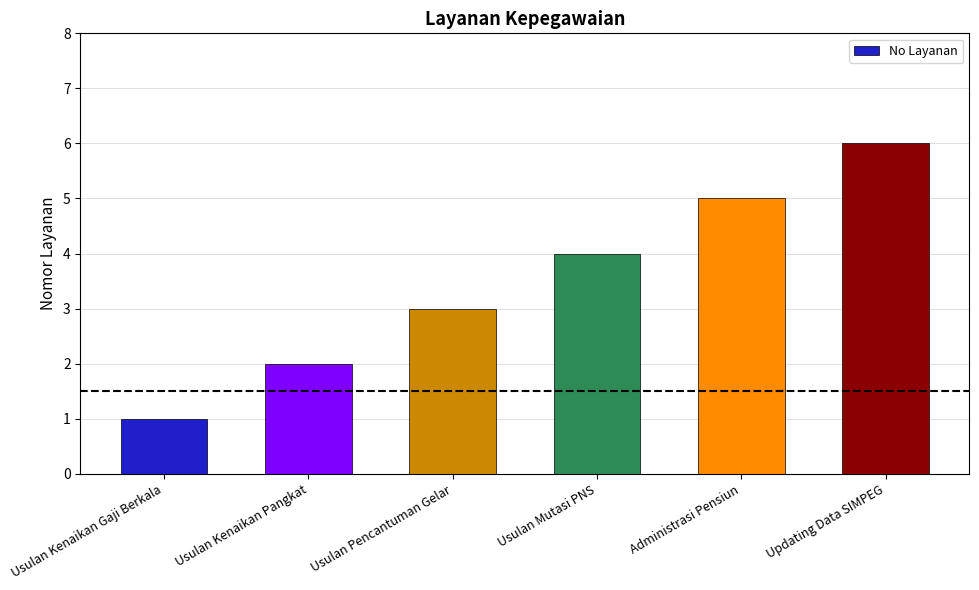

What is the value of the 5th bar from the left?

5